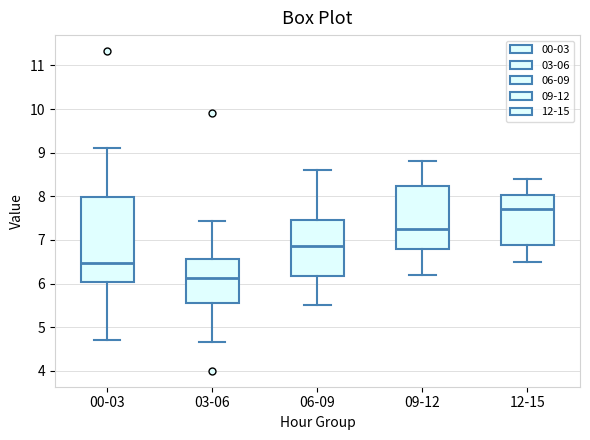

Reading left to right, transcribe this box plot: for each box, give where its median line is, the range the box spans, and where its two whiskers end, as read against the y-axis. The values are not printed on the chart, so give them approximately, as read against the axis.

00-03: median 6.5, box 6.0 to 8.0, whiskers 4.7 to 9.1
03-06: median 6.1, box 5.5 to 6.6, whiskers 4.7 to 7.4
06-09: median 6.9, box 6.2 to 7.5, whiskers 5.5 to 8.6
09-12: median 7.3, box 6.8 to 8.2, whiskers 6.2 to 8.8
12-15: median 7.7, box 6.9 to 8.0, whiskers 6.5 to 8.4